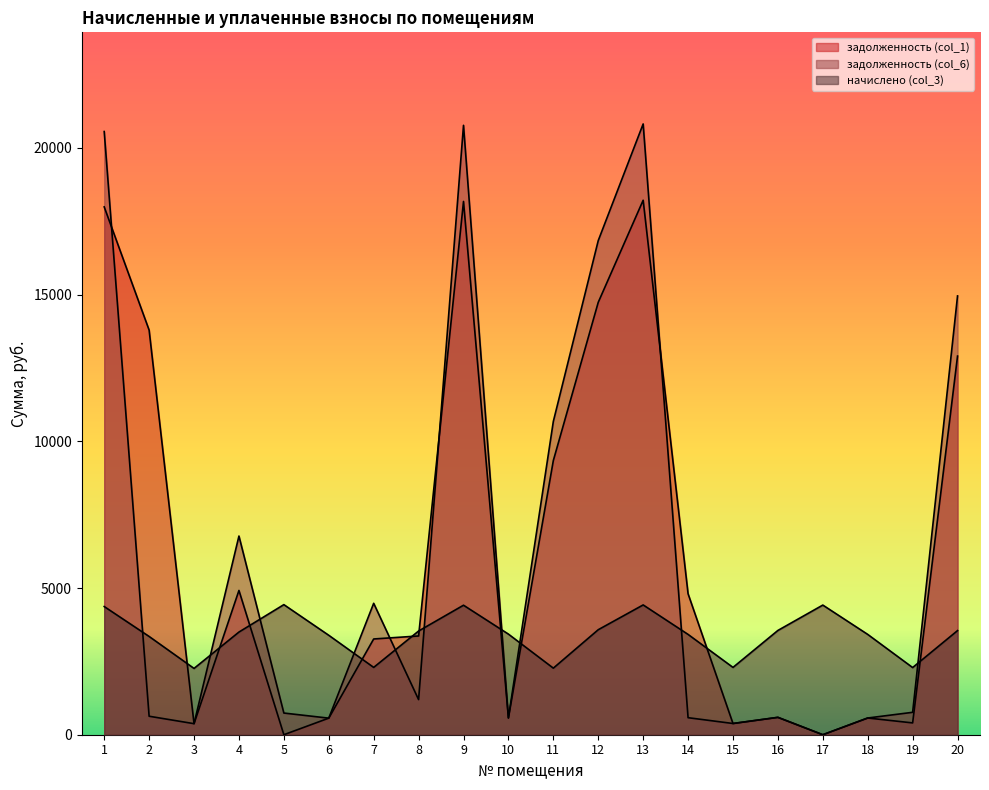

How many data points in начислено (col_3) are less than 3498?

10